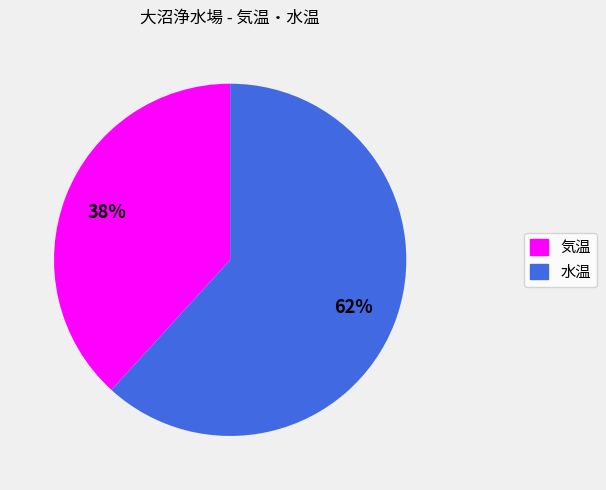

To the nearest percent, what is the average slice percentage?

50%